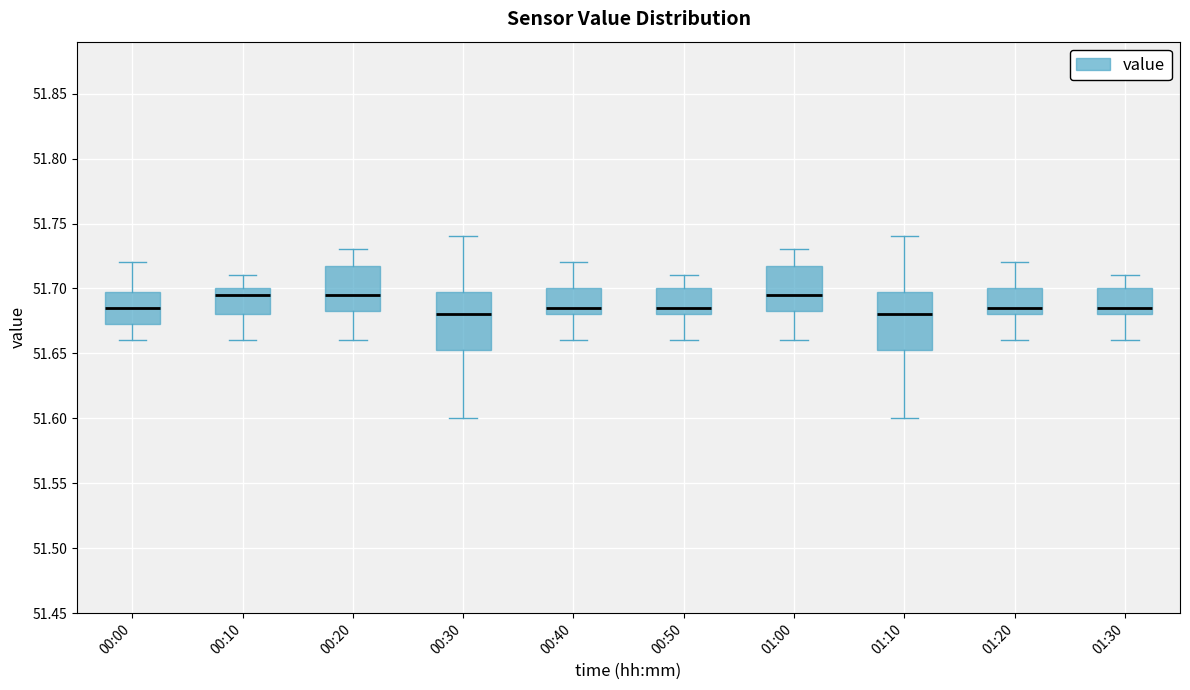

Where does the median line of the box for 01:30 sit on the y-axis? The values are not printed on the chart, so give them approximately, as read against the axis.

51.685